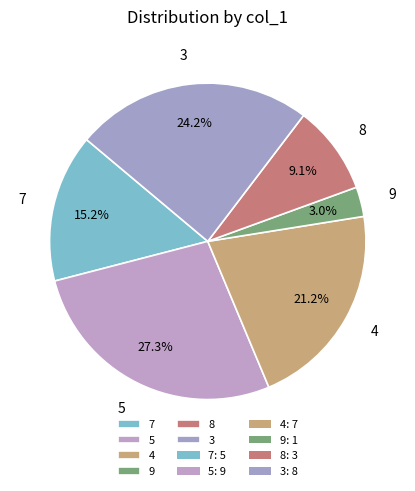

To the nearest percent, what percentage of the pie is 4?

21%